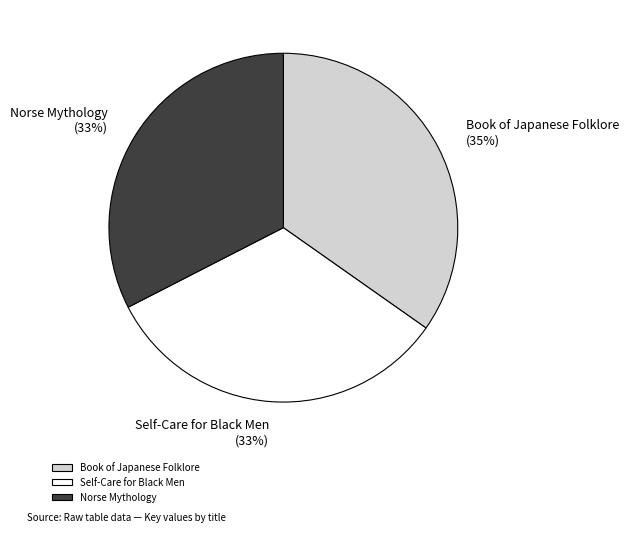

What percentage is the Self-Care for Black Men slice, to the nearest percent?

33%